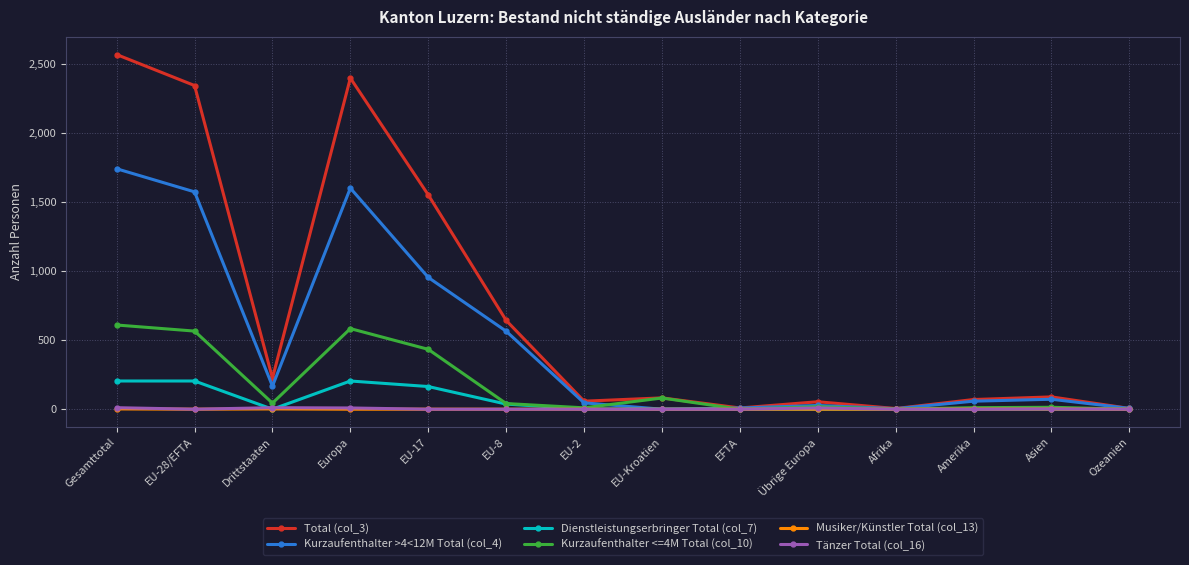

How many values in the Kurzaufenthalter <=4M Total (col_10) series are below 41?

7